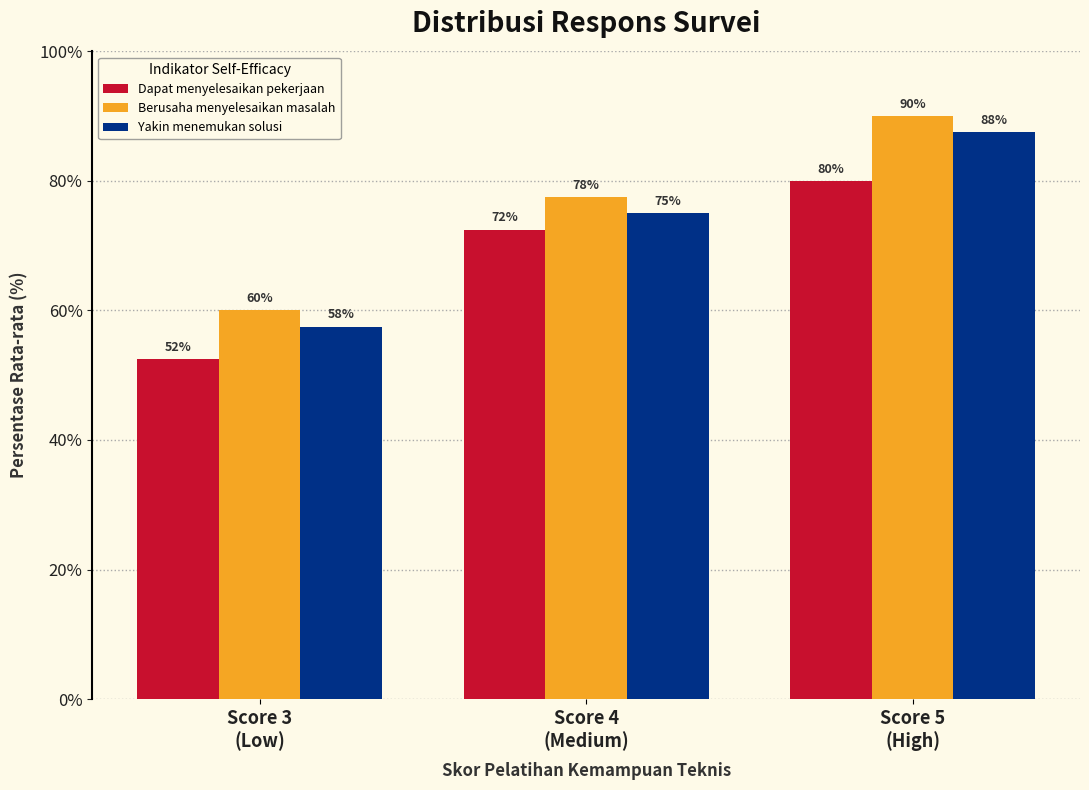

How many bars are there in each group?

3